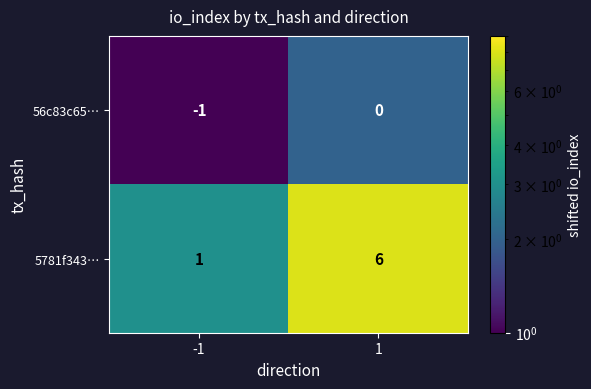

At -1, list the series in order from smallest to largest.

56c83c65…, 5781f343…